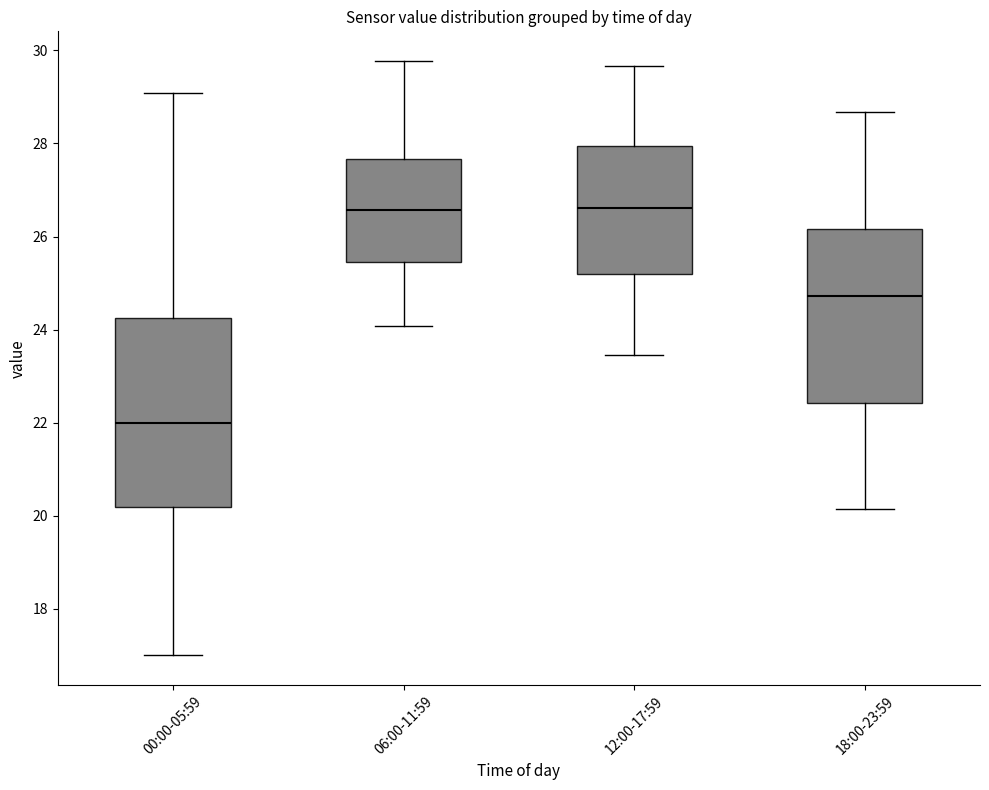

Reading left to right, read every box against the y-axis: the position of its median line, the range the box covers, and the ends of its whiskers. The values are not printed on the chart, so give them approximately, as read against the axis.

00:00-05:59: median 22.0, box 20.2 to 24.2, whiskers 17.0 to 29.0
06:00-11:59: median 26.6, box 25.4 to 27.6, whiskers 24.0 to 29.8
12:00-17:59: median 26.6, box 25.2 to 28.0, whiskers 23.4 to 29.6
18:00-23:59: median 24.8, box 22.4 to 26.2, whiskers 20.2 to 28.6